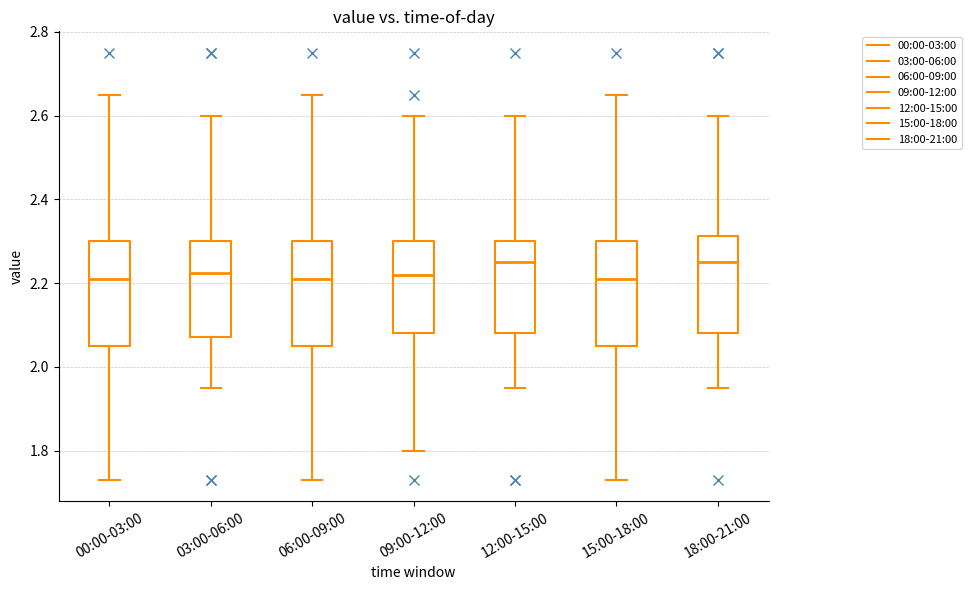

Where is the upper edge of the box for 15:00-18:00 on the y-axis? The values are not printed on the chart, so give them approximately, as read against the axis.

2.30